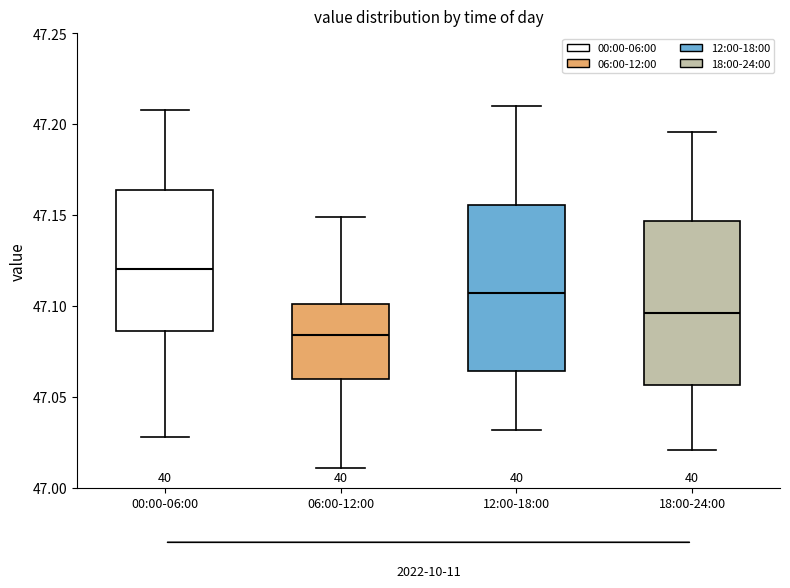

Reading left to right, transcribe this box plot: for each box, give where its median line is, the range the box spans, and where its two whiskers end, as read against the y-axis. The values are not printed on the chart, so give them approximately, as read against the axis.

00:00-06:00: median 47.120, box 47.085 to 47.165, whiskers 47.030 to 47.210
06:00-12:00: median 47.085, box 47.060 to 47.100, whiskers 47.010 to 47.150
12:00-18:00: median 47.105, box 47.065 to 47.155, whiskers 47.030 to 47.210
18:00-24:00: median 47.095, box 47.055 to 47.145, whiskers 47.020 to 47.195